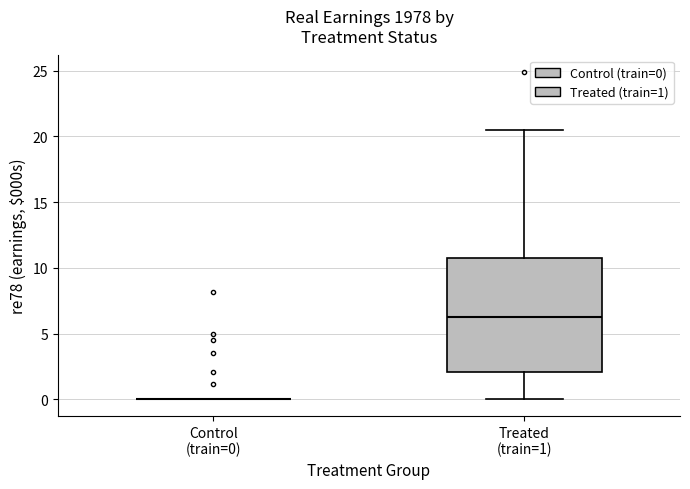

Reading left to right, read every box against the y-axis: the position of its median line, the range the box covers, and the ends of its whiskers. The values are not printed on the chart, so give them approximately, as read against the axis.

Control (train=0): box collapsed to a line at 0.0, whiskers 0.0 to 0.0
Treated (train=1): median 6.5, box 2.0 to 11.0, whiskers 0.0 to 20.5